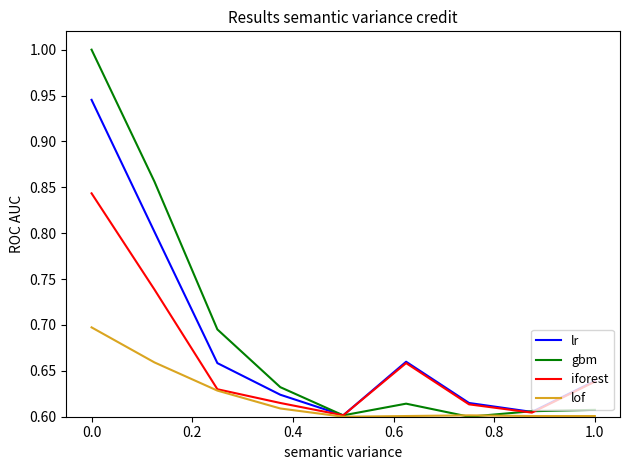

What is the greatest value displayed?

1.0